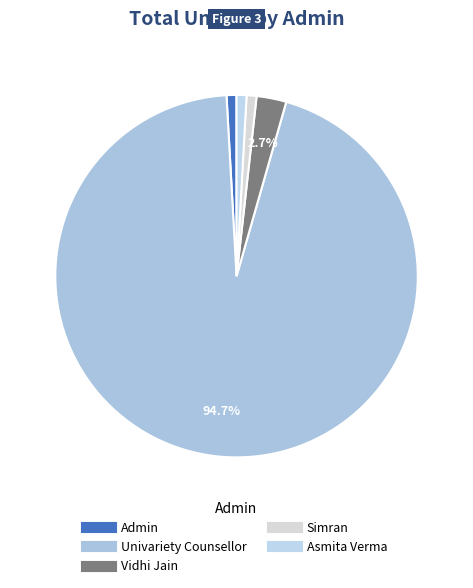

How many segments does this pie chart have?

5